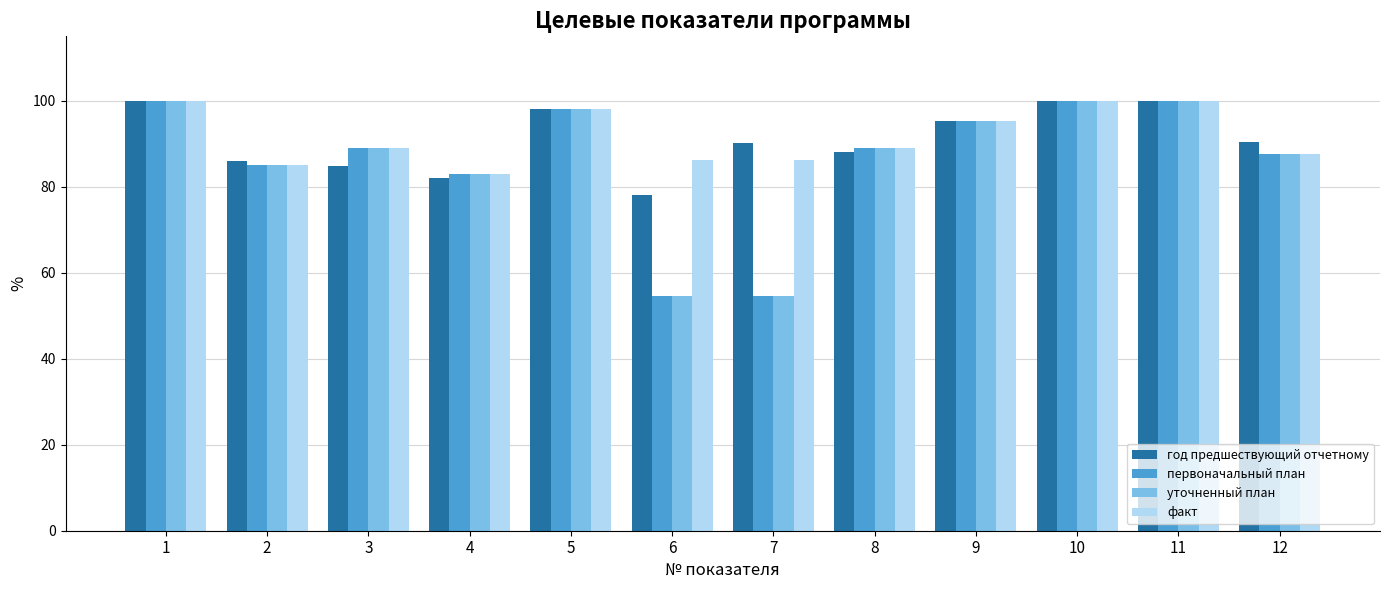

What is the total value across all series at 9?

380.8